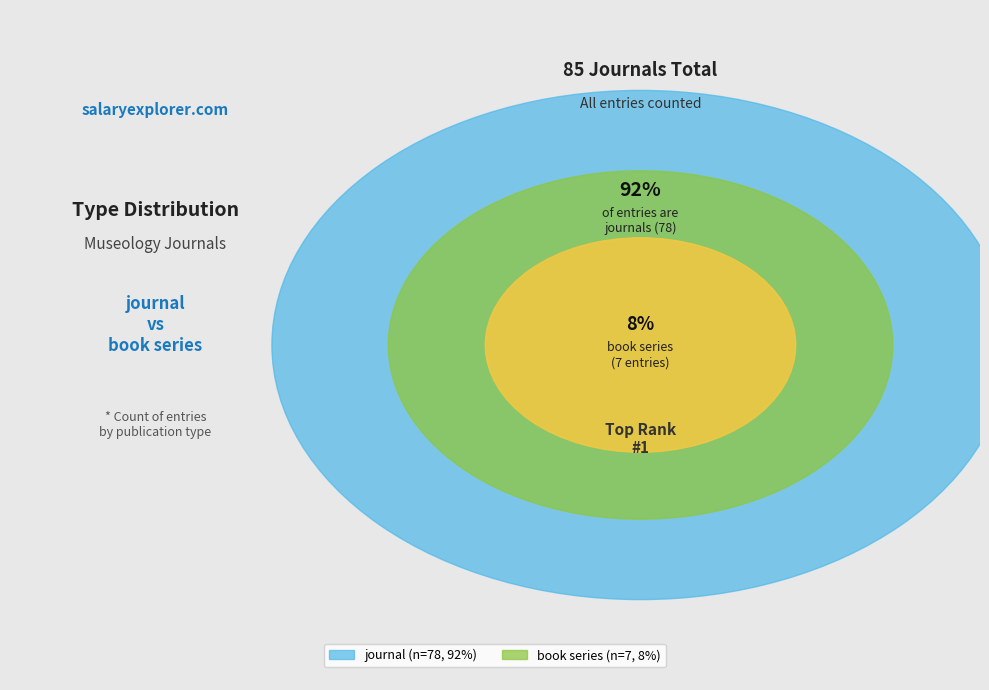

Is it true that journal is 92% of the pie?

True